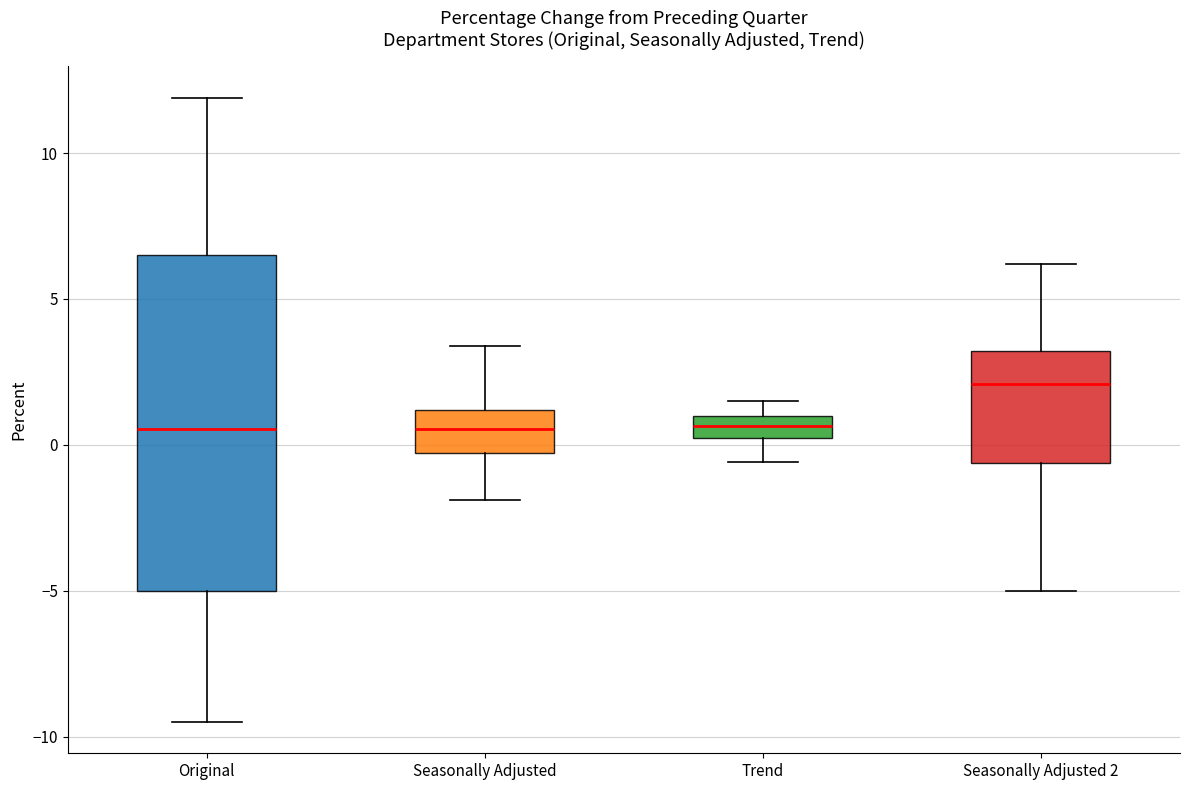

Where does the median line of the box for Seasonally Adjusted sit on the y-axis? The values are not printed on the chart, so give them approximately, as read against the axis.

0.5